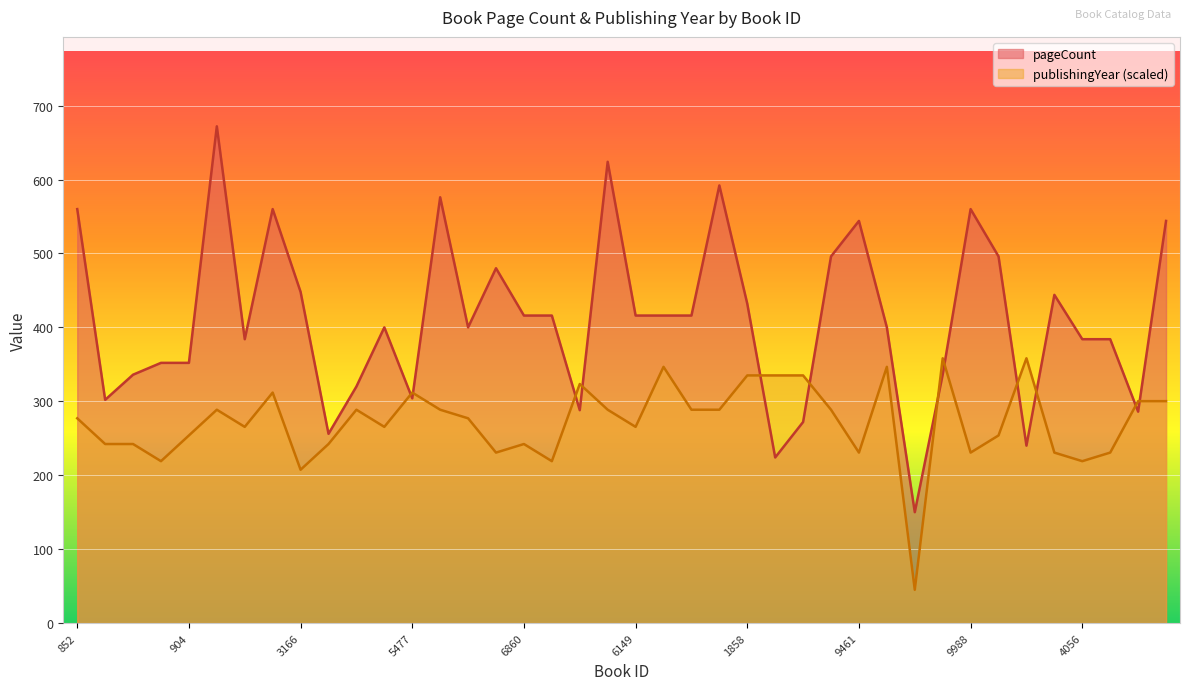

Is it true that pageCount equals 384.0 at 4056?

True